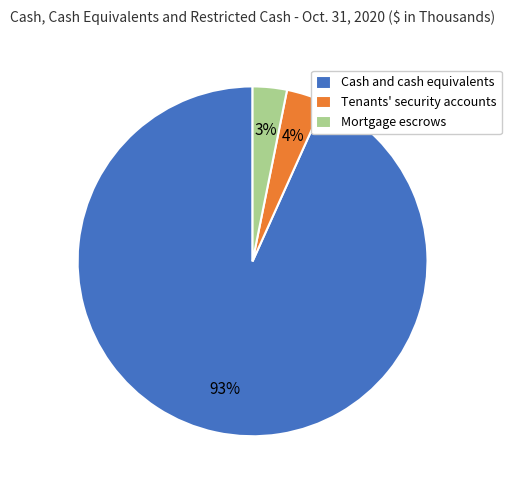

The Mortgage escrows slice represents 14% of the pie. True or false?

False